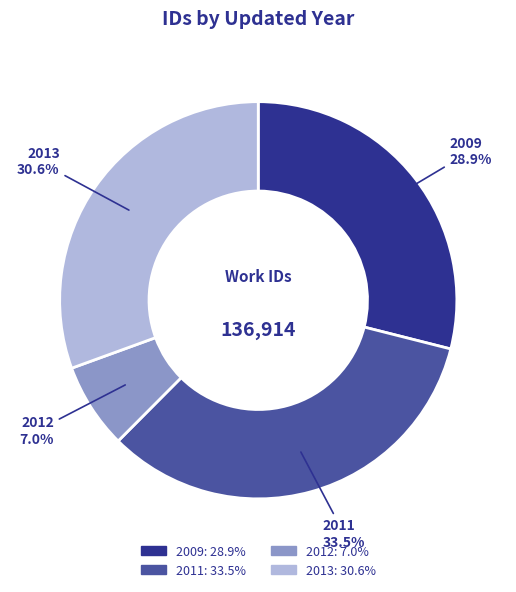

Does any single category account for the majority?

No